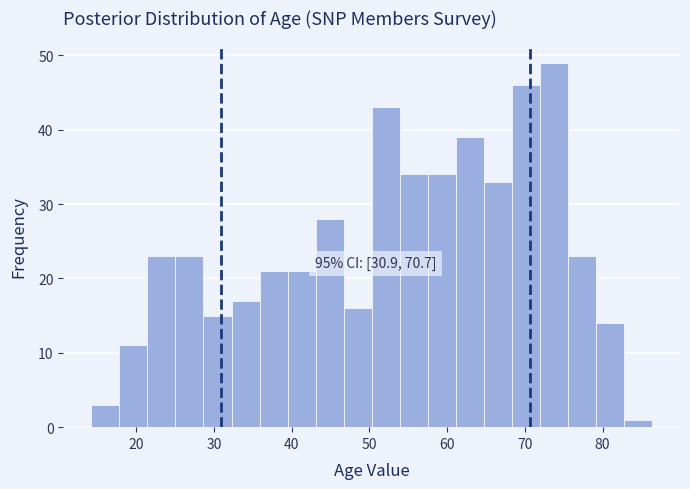

Around what value on the x-axis is the tallest bar? Give the approximate position of its centre, as read against the axis.

74